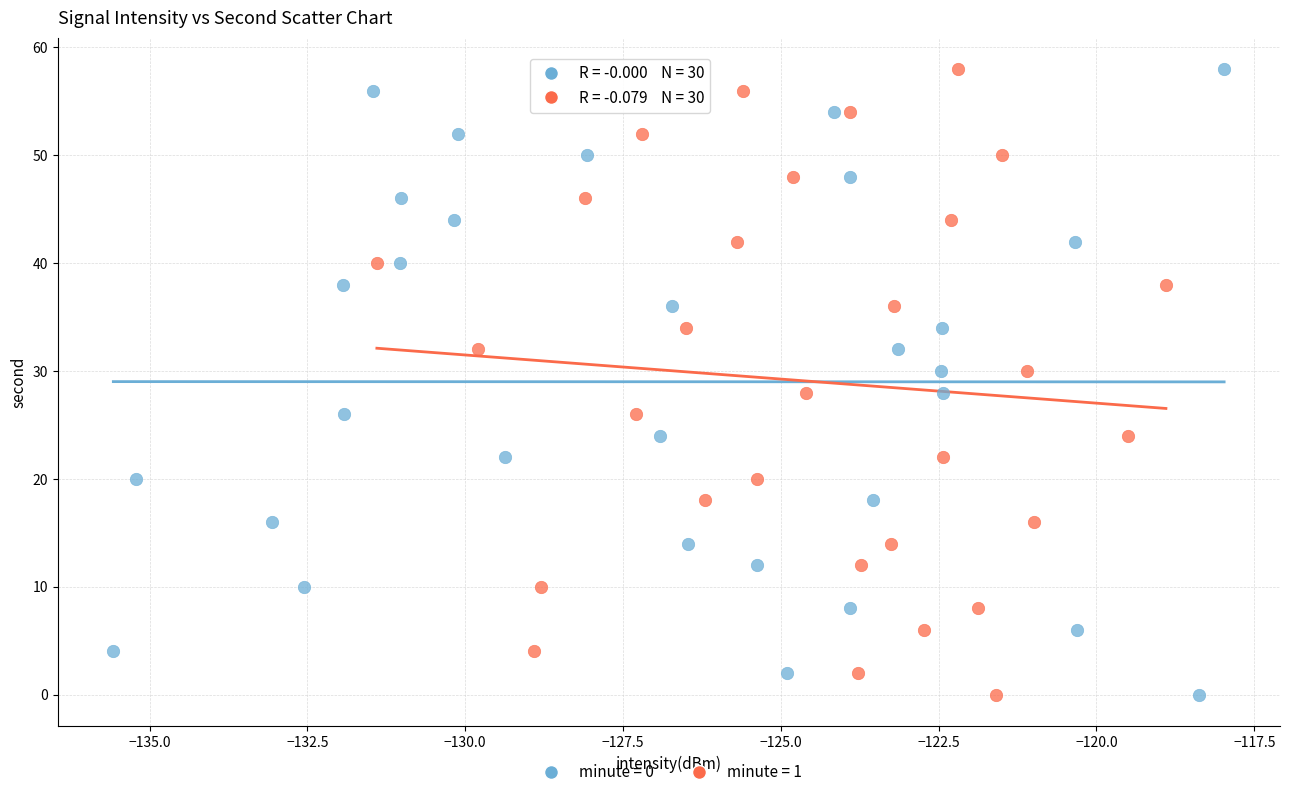

What are all the series names shown in the legend?

minute = 0, minute = 1